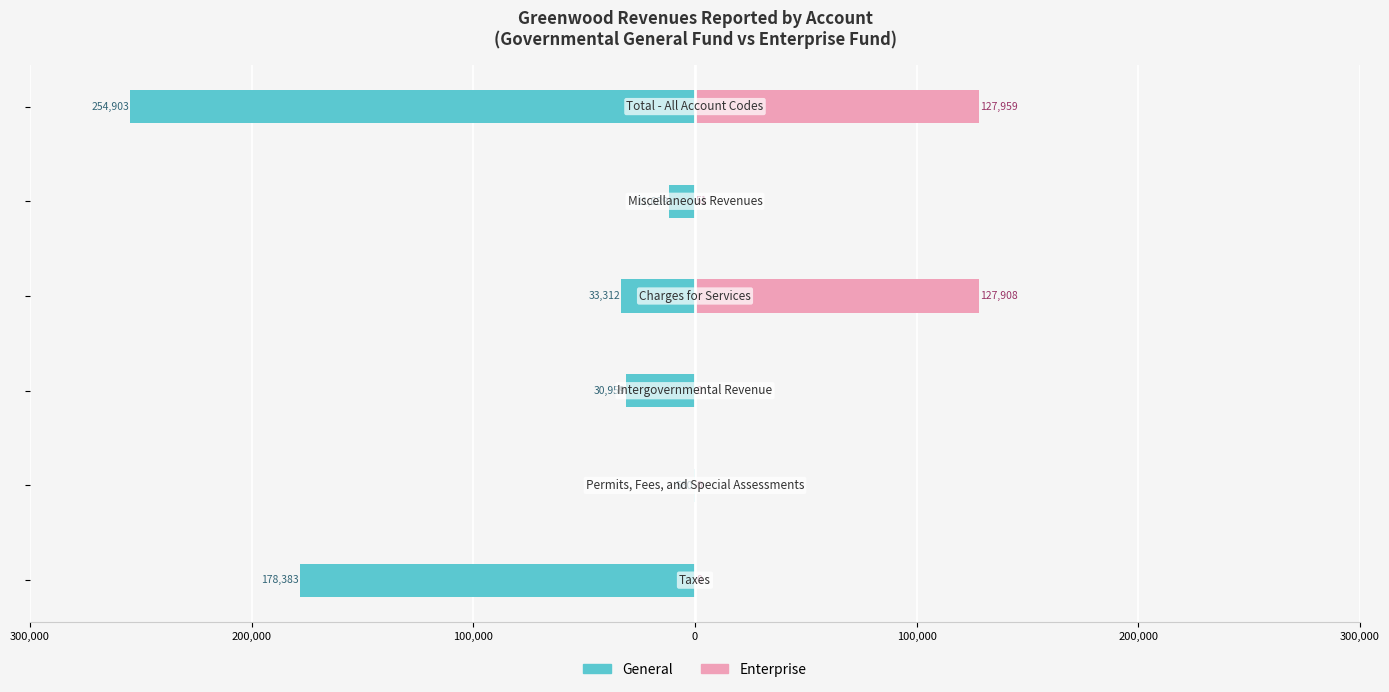

How many data points in Enterprise are less than 51?

3